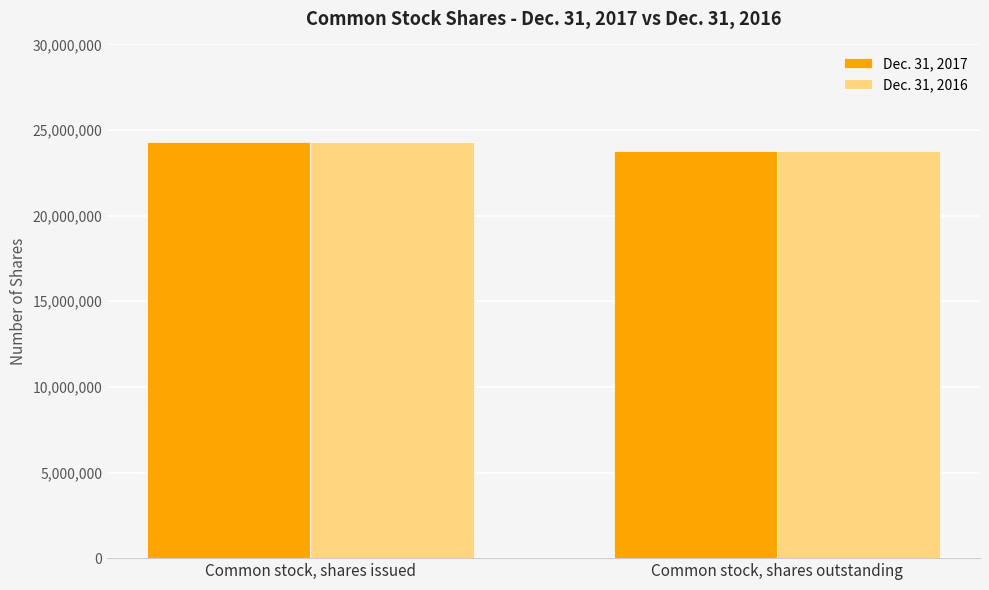

Reading right to left, transcribe all the data shown in this chart.

Dec. 31, 2017: 23801000	24275000
Dec. 31, 2016: 23801000	24275000